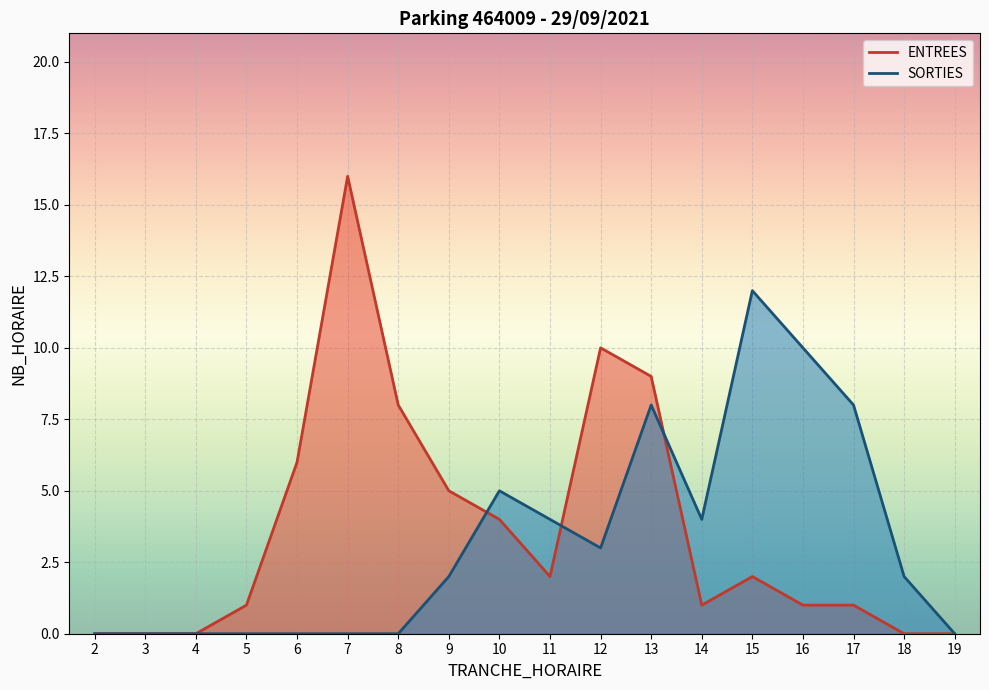

True or false: ENTREES has more than 1 interior local peaks.

True